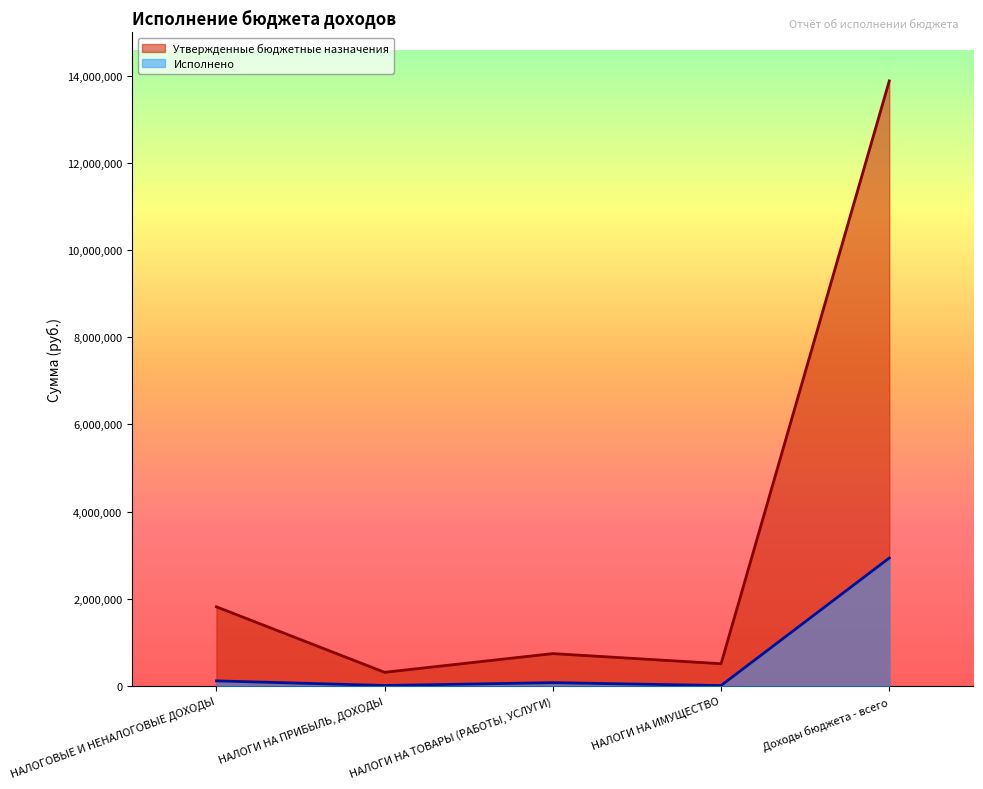

What position from the left is НАЛОГИ НА ИМУЩЕСТВО?

4